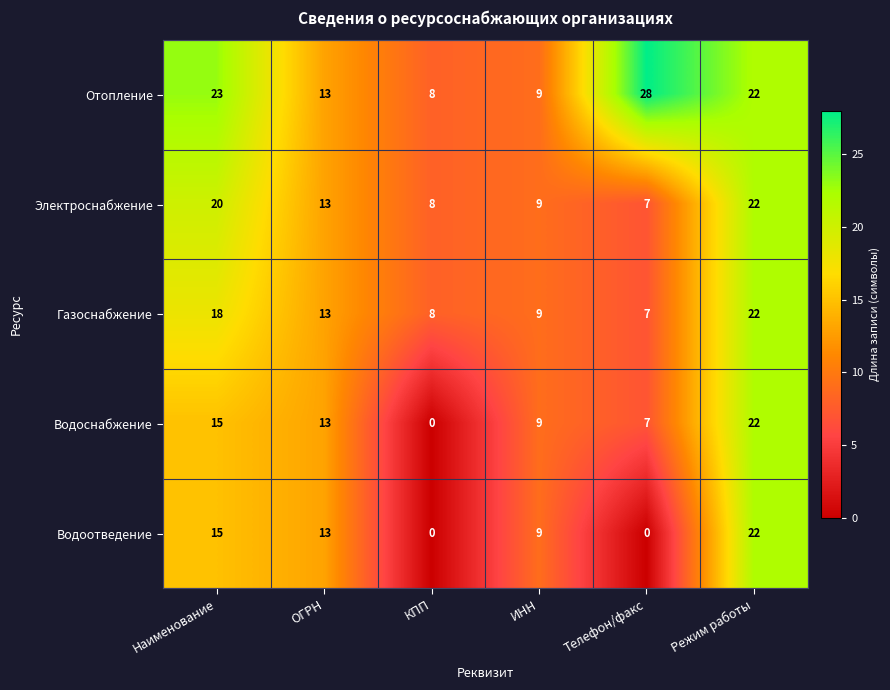

What is the average value of the Газоснабжение series?

13